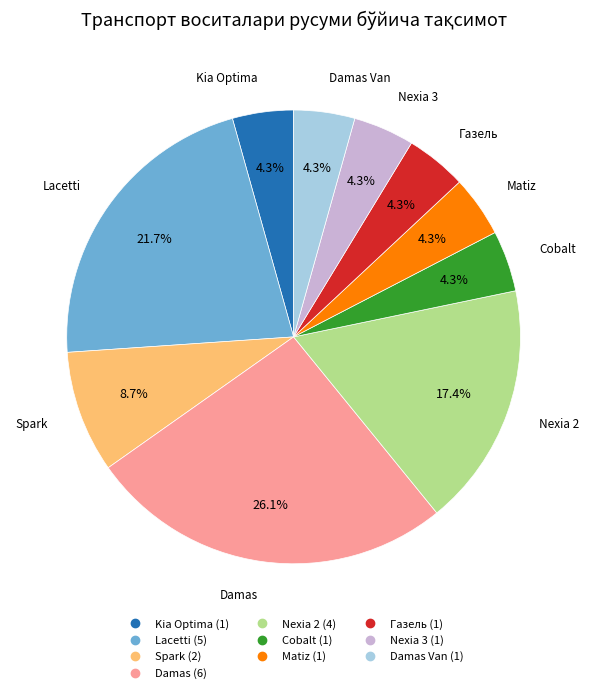

Is there any slice that represents more than half of the pie?

No